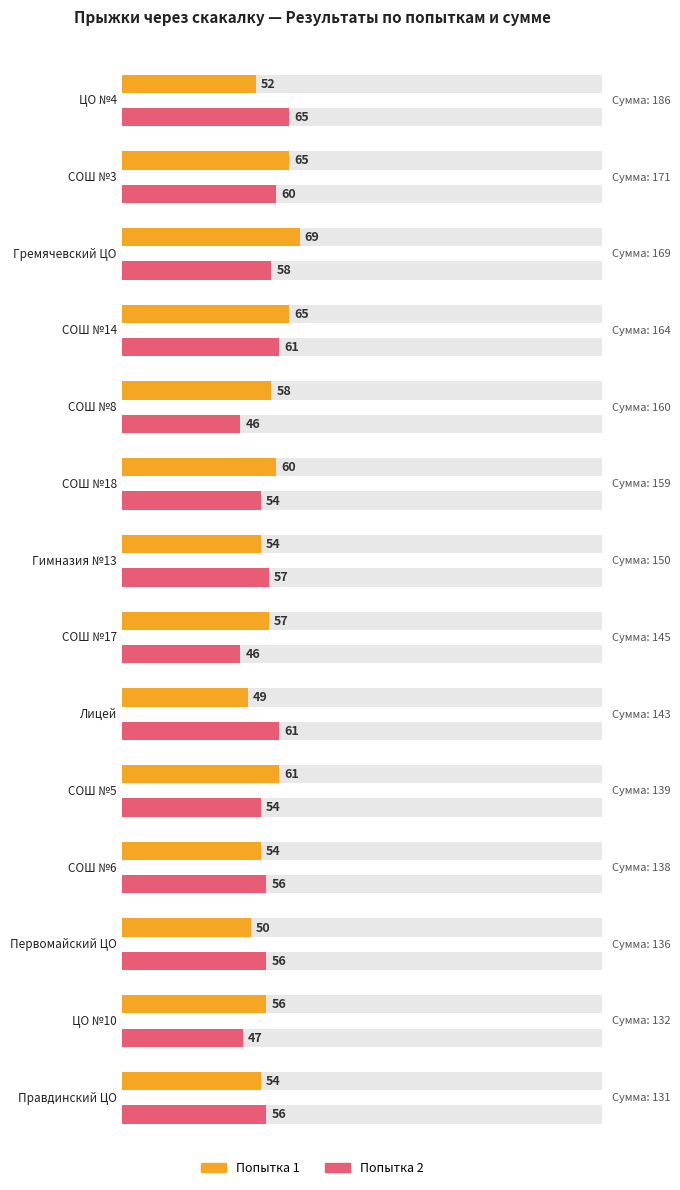

Read the Attempt 1 value at СОШ №14.

65